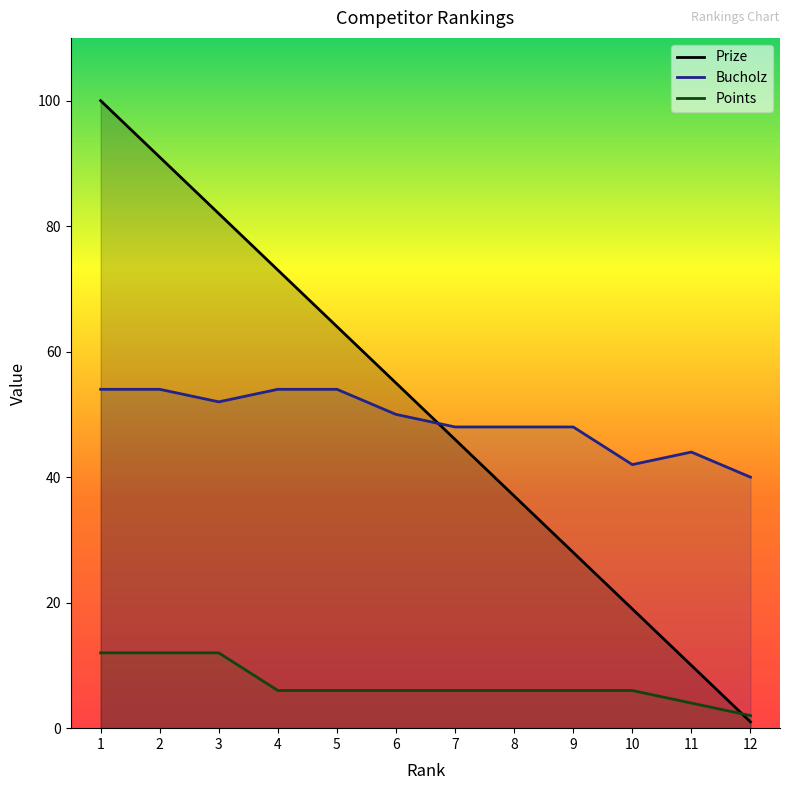

List the series in order of their peak value, lowest first.

Points, Bucholz, Prize